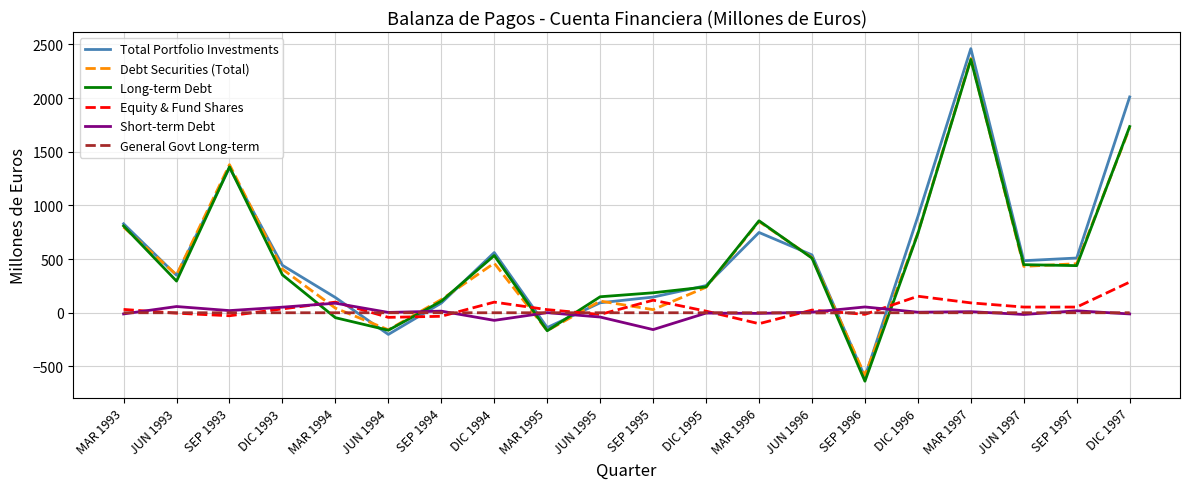

Which series has the largest range (max minus min)?

Total Portfolio Investments